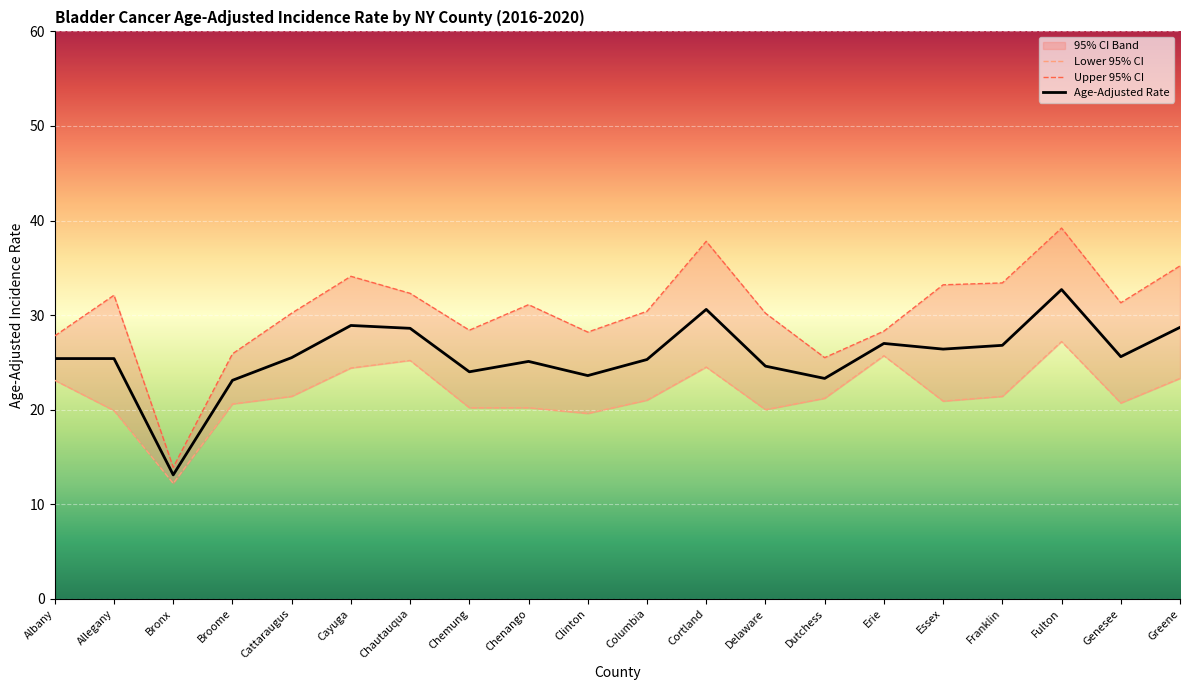

What is the sum of the Age-Adjusted Rate values at Broome and Cortland?

53.7